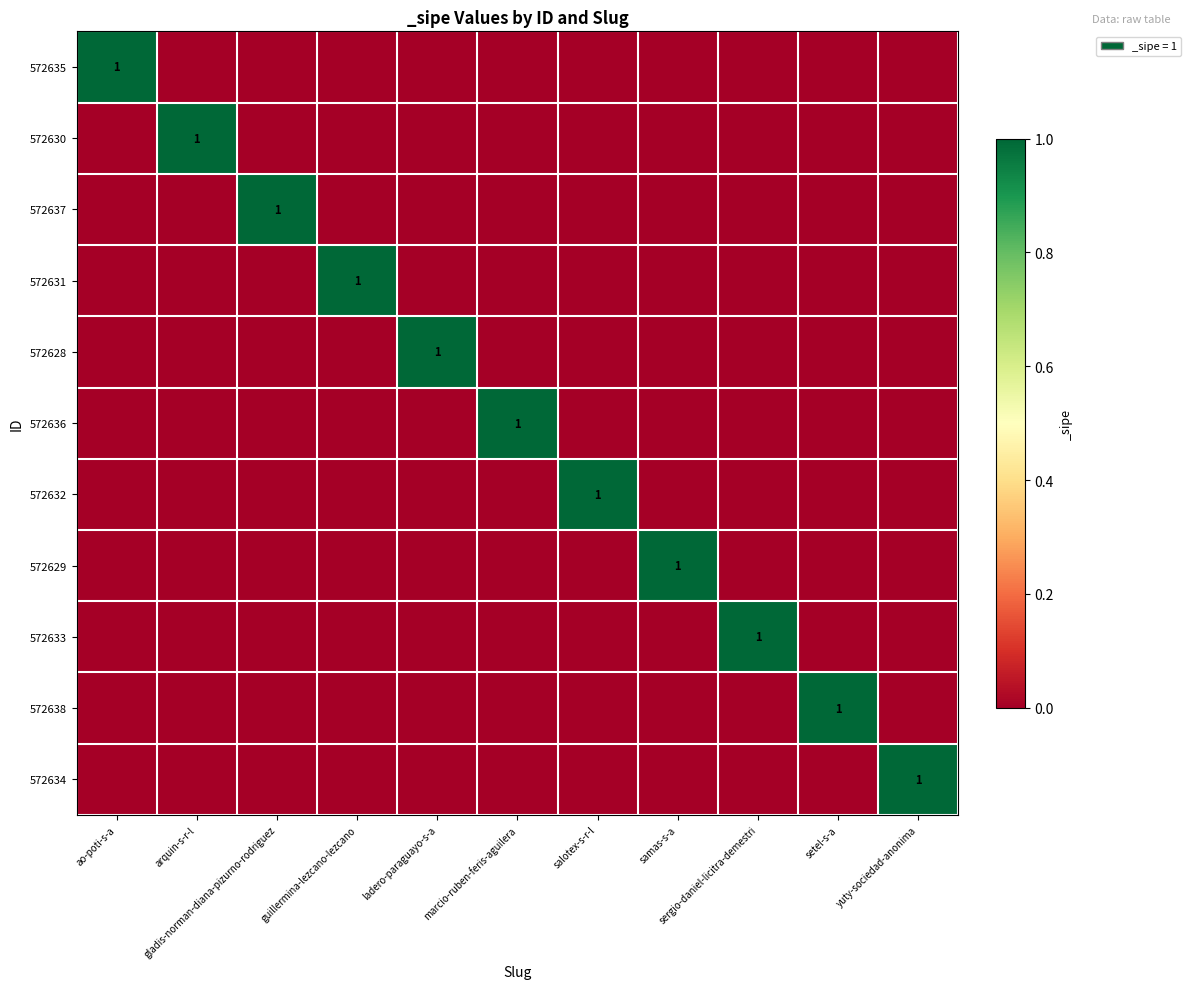

Which label corresponds to the smallest value in the chart?

arquin-s-r-l